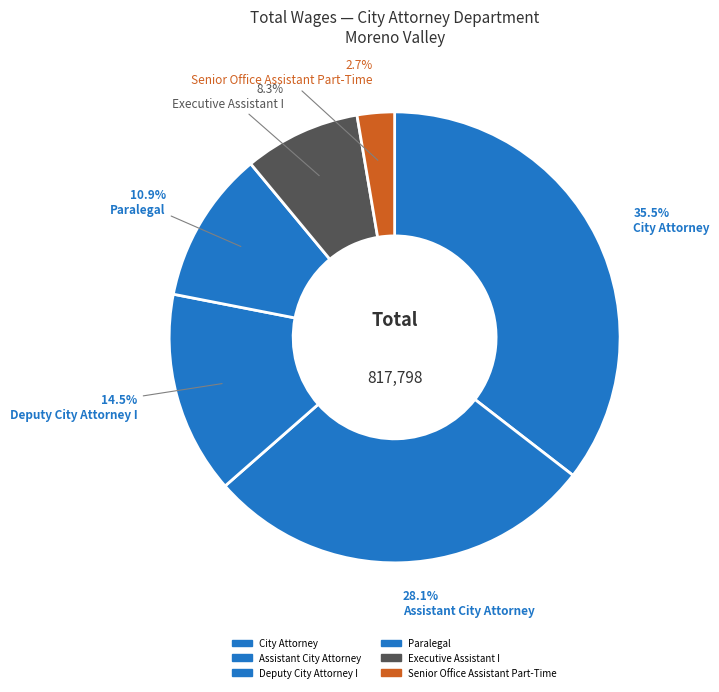

Is Senior Office Assistant Part-Time the majority of the pie?

No